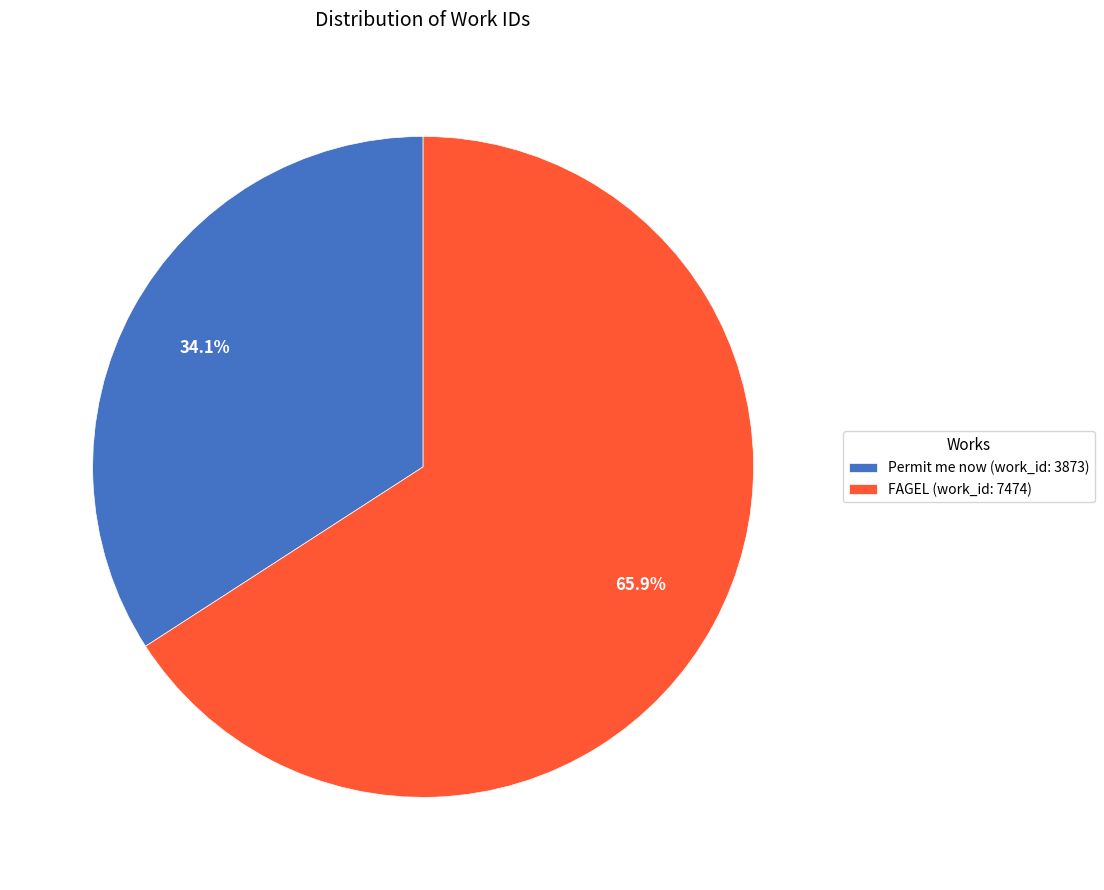

To the nearest percent, what is the average slice percentage?

50%